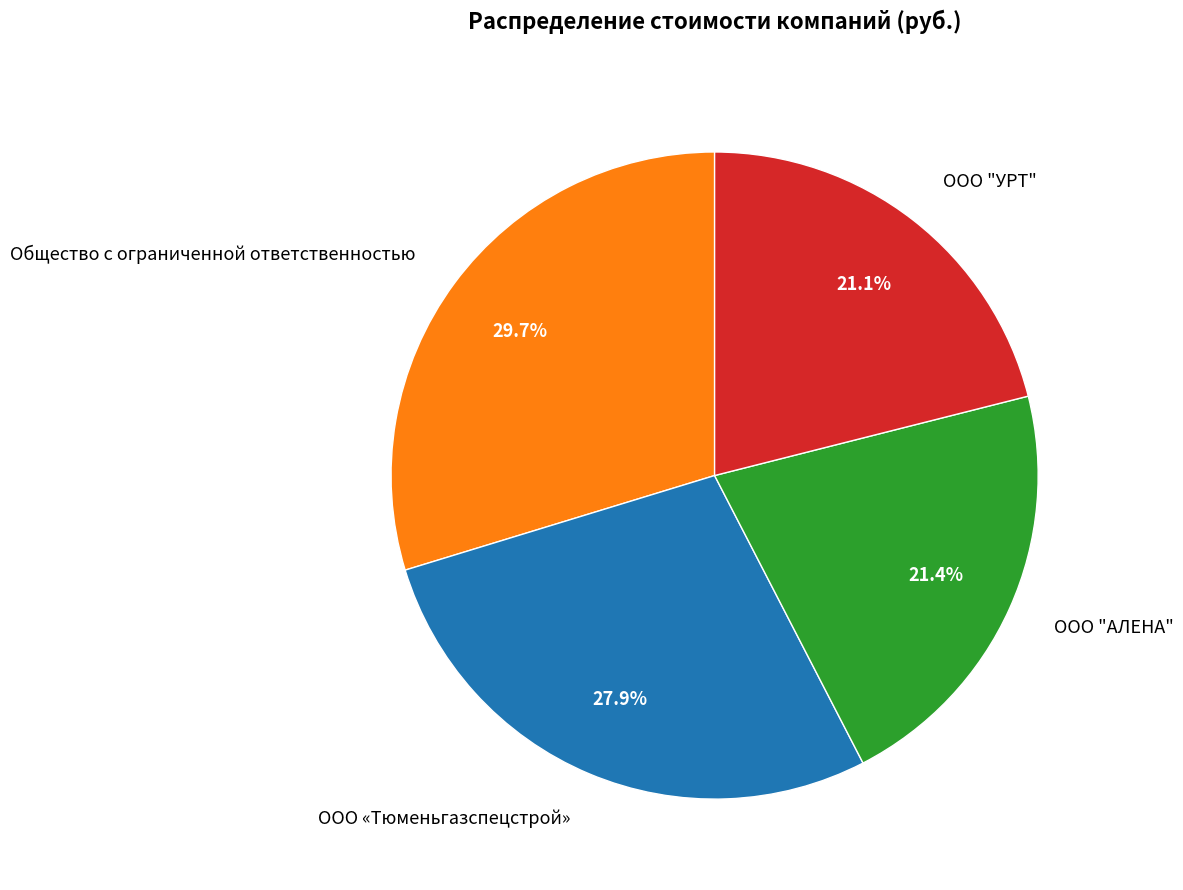

What percentage is the ООО "АЛЕНА" slice, to the nearest percent?

21%